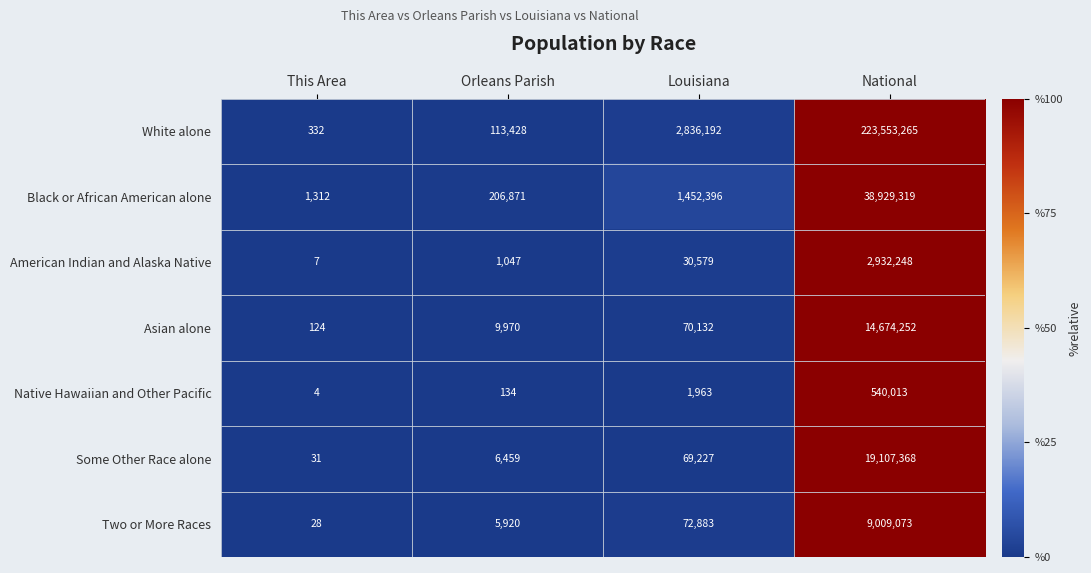

Is it true that Black or African American alone equals 90532 at Orleans Parish?

False